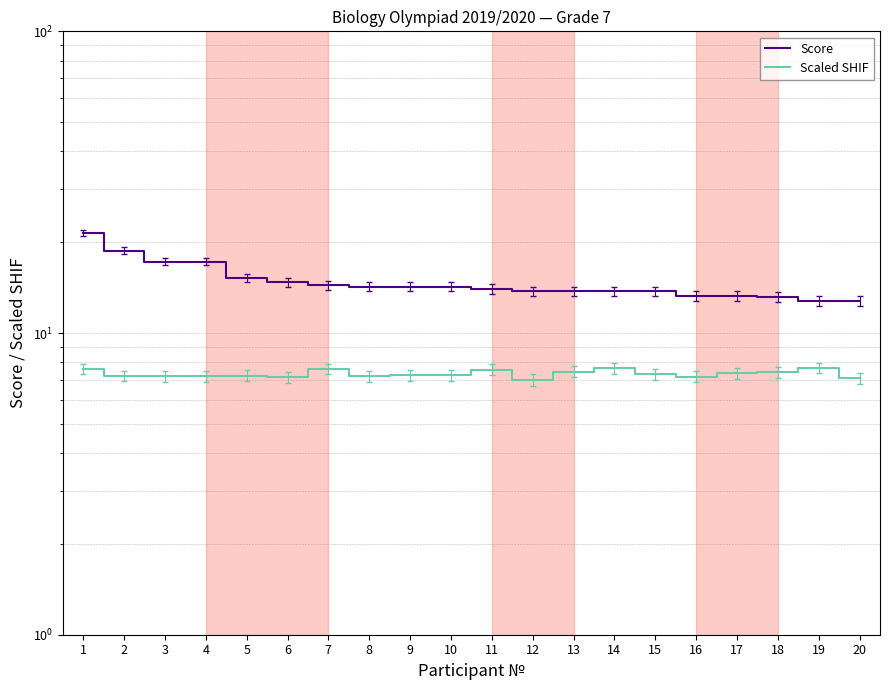

Read the Scaled SHIF value at 8.

7.2